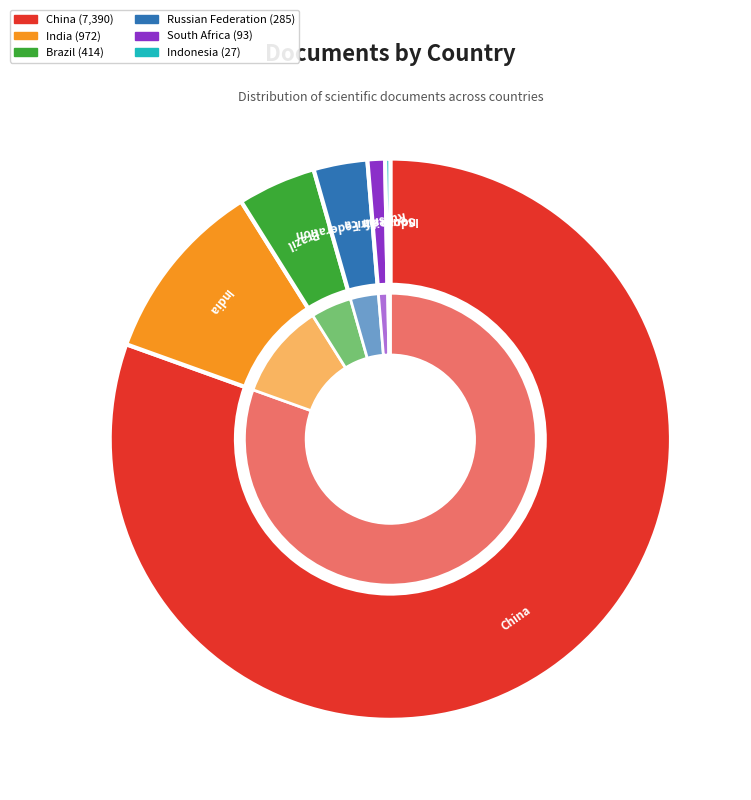

How many slices are in this pie chart?

6